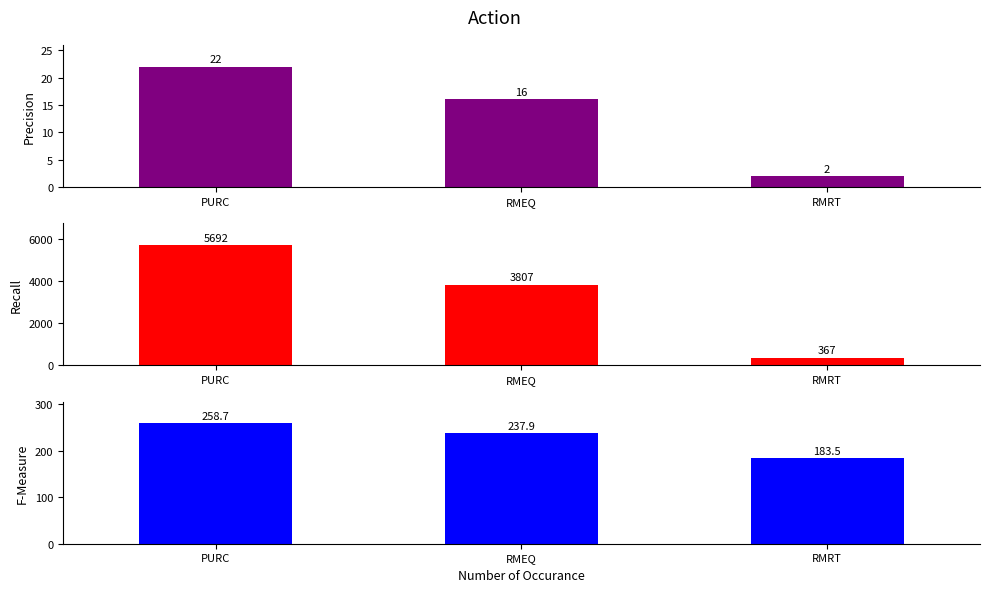

How many bars are there in each group?

3